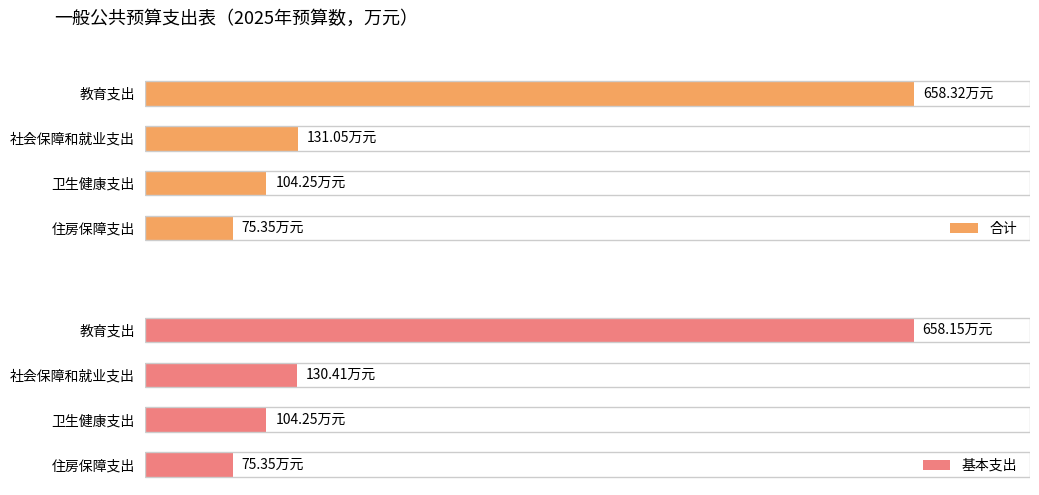

Count the number of data series in this chart.

2